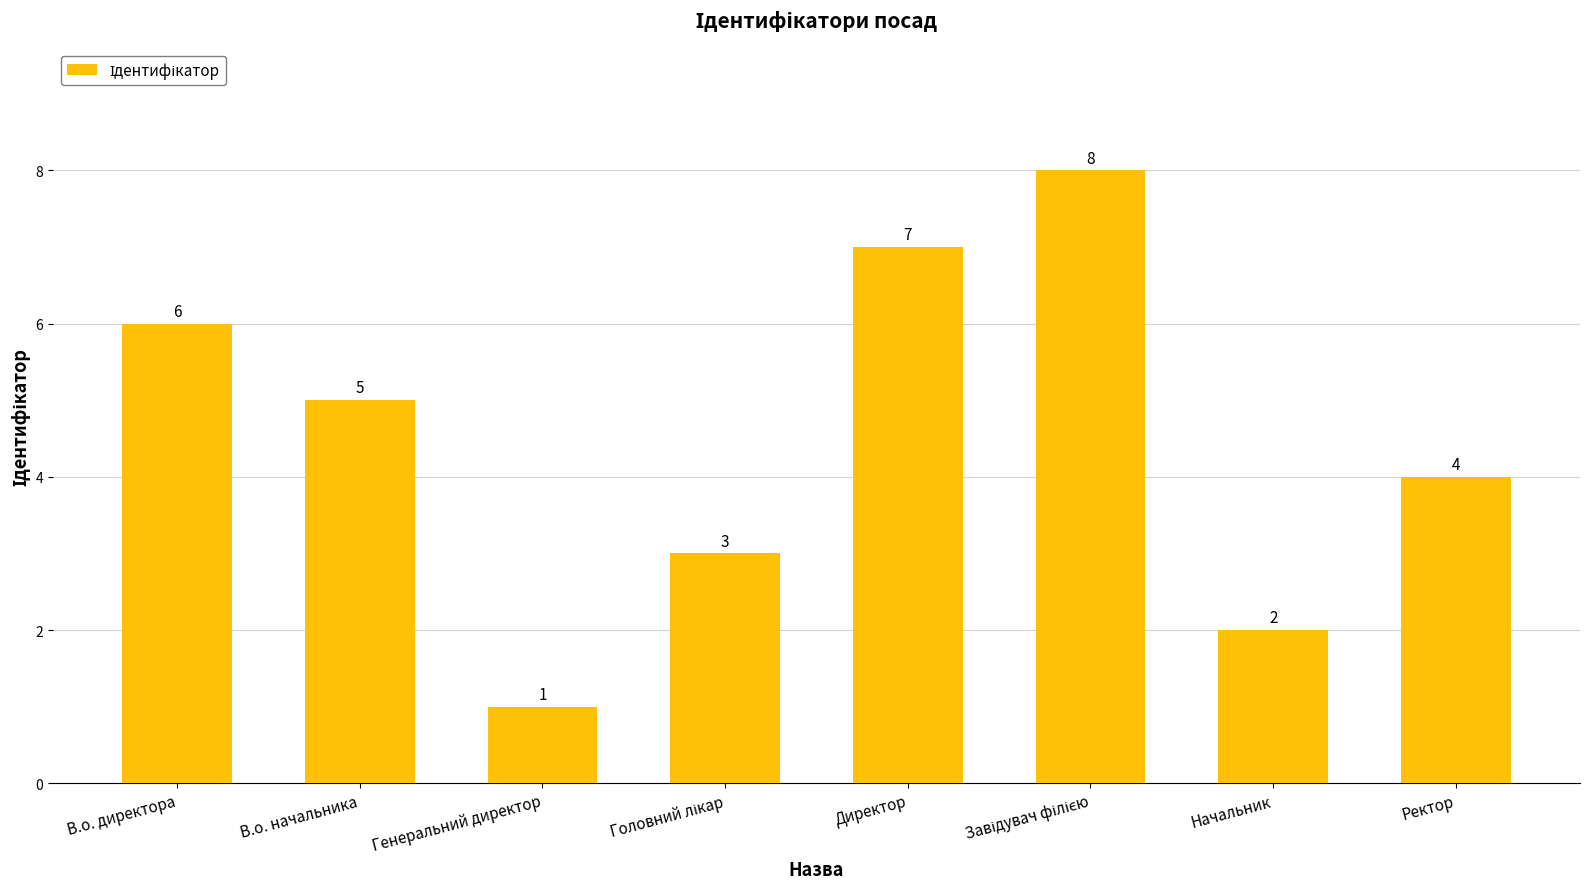

Are the bars horizontal?

No